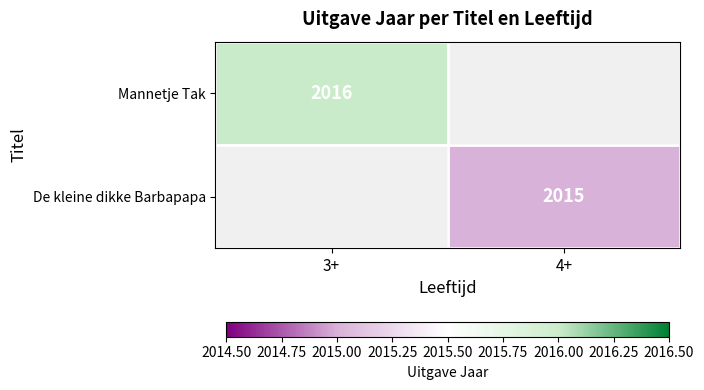

How many categories are shown in the chart?

2